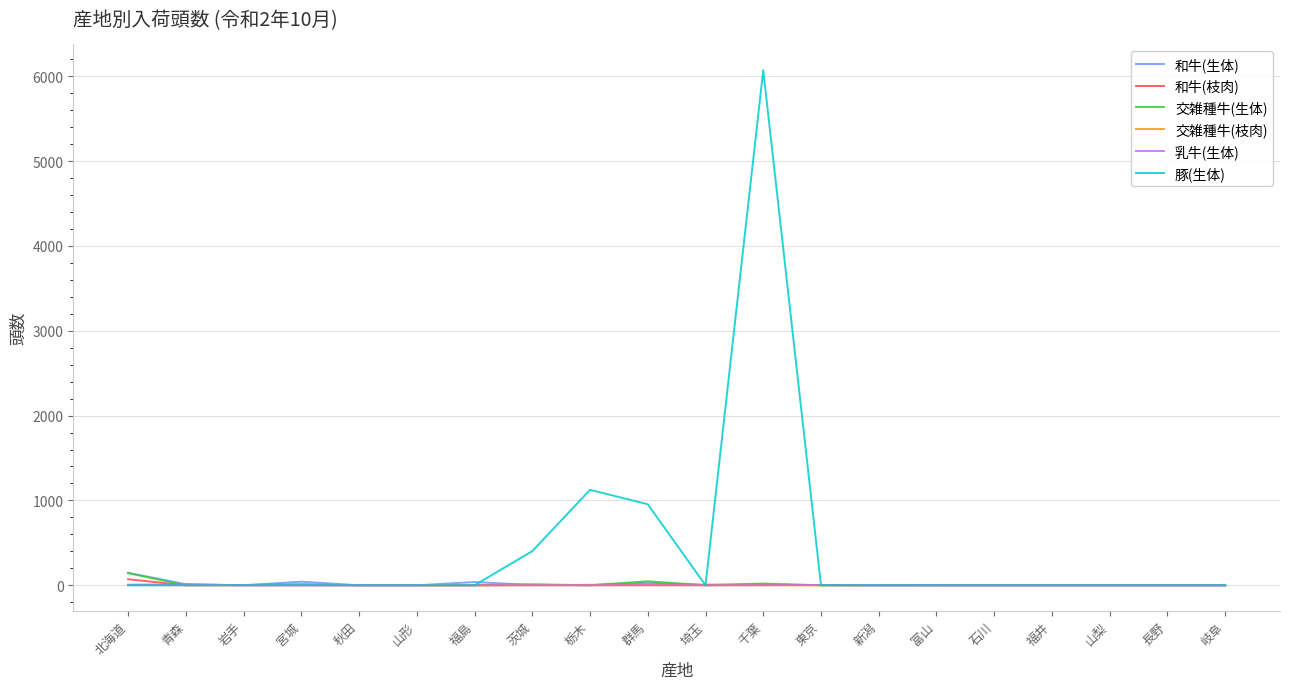

What is the average value of the 和牛(枝肉) series?

5